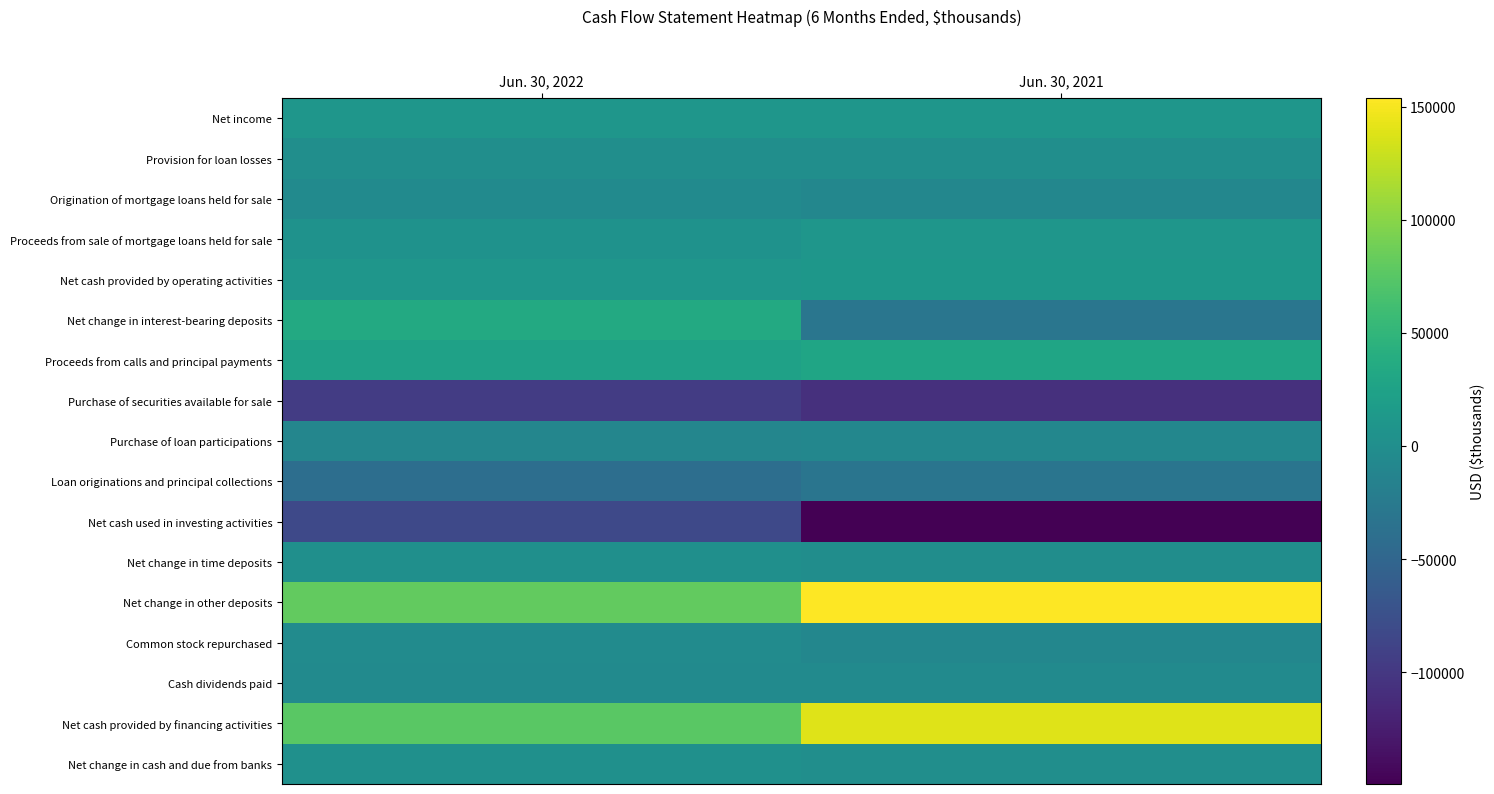

Reading right to left, extract all data points from this chart.

Net income: Jun. 30, 2021=9379	Jun. 30, 2022=10460
Provision for loan losses: Jun. 30, 2021=54	Jun. 30, 2022=444
Origination of mortgage loans held for sale: Jun. 30, 2021=-9553	Jun. 30, 2022=-4342
Proceeds from sale of mortgage loans held for sale: Jun. 30, 2021=10408	Jun. 30, 2022=4565
Net cash provided by operating activities: Jun. 30, 2021=11209	Jun. 30, 2022=10048
Net change in interest-bearing deposits: Jun. 30, 2021=-29983	Jun. 30, 2022=34209
Proceeds from calls and principal payments: Jun. 30, 2021=29308	Jun. 30, 2022=24182
Purchase of securities available for sale: Jun. 30, 2021=-107591	Jun. 30, 2022=-95341
Purchase of loan participations: Jun. 30, 2021=-9446	Jun. 30, 2022=-10801
Loan originations and principal collections: Jun. 30, 2021=-31264	Jun. 30, 2022=-39337
Net cash used in investing activities: Jun. 30, 2021=-149351	Jun. 30, 2022=-83010
Net change in time deposits: Jun. 30, 2021=-1250	Jun. 30, 2022=1997
Net change in other deposits: Jun. 30, 2021=153731	Jun. 30, 2022=81247
Common stock repurchased: Jun. 30, 2021=-9354	Jun. 30, 2022=-2928
Cash dividends paid: Jun. 30, 2021=-4319	Jun. 30, 2022=-4324
Net cash provided by financing activities: Jun. 30, 2021=138808	Jun. 30, 2022=75992
Net change in cash and due from banks: Jun. 30, 2021=666	Jun. 30, 2022=3030